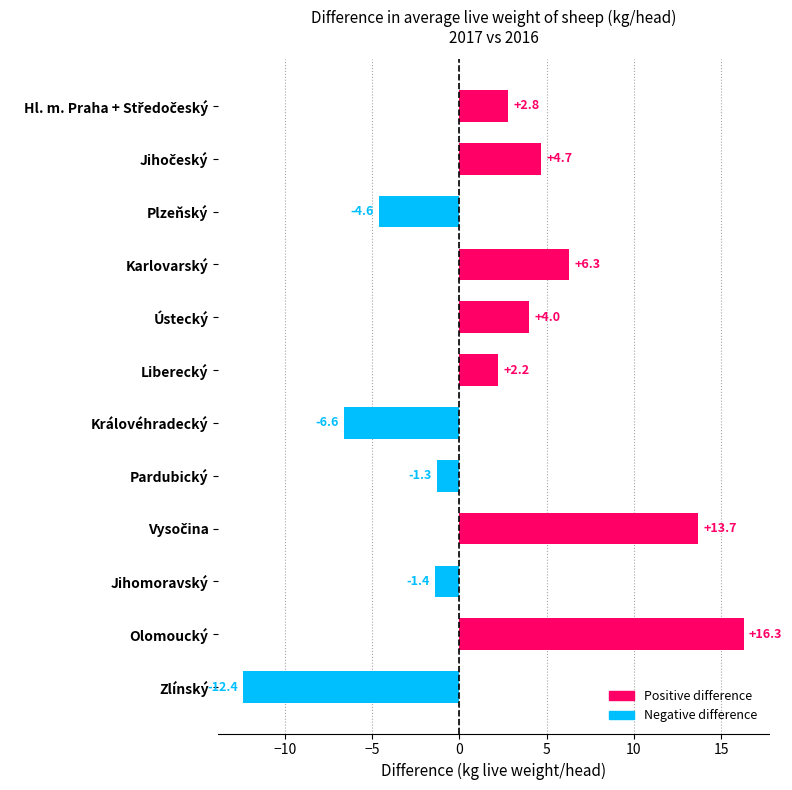

What is the change in value from Královéhradecký to Jihomoravský?

+5.2